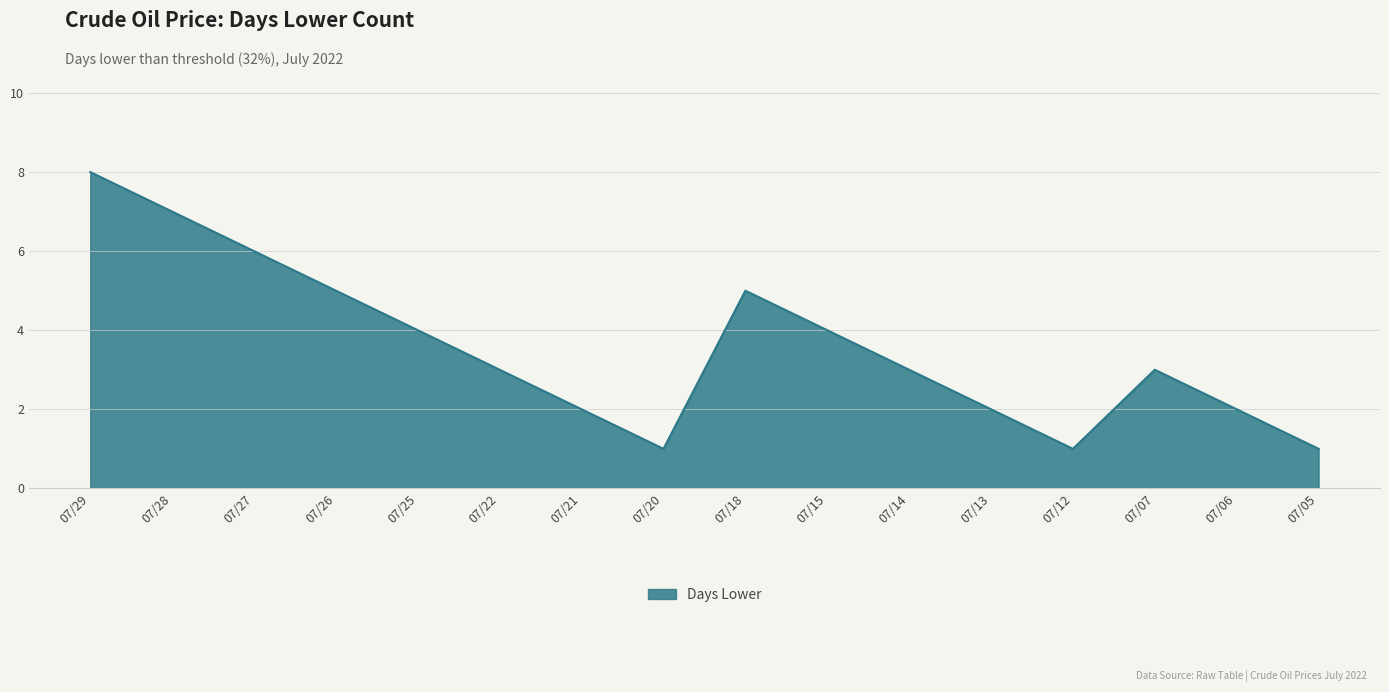

What is the difference between the values at 07/25 and 07/05?

3